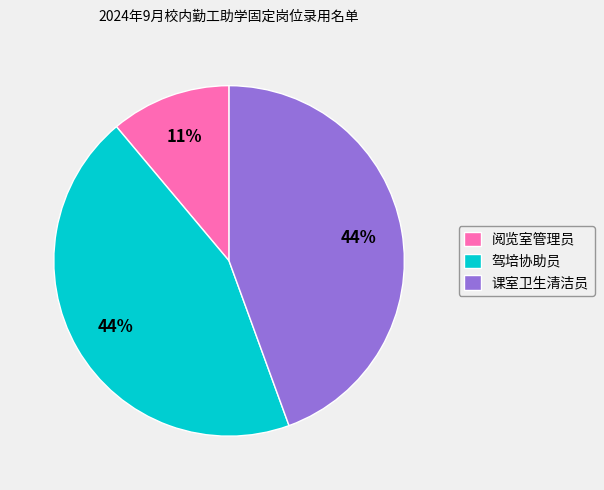

To the nearest percent, what percentage of the pie is 驾培协助员?

44%